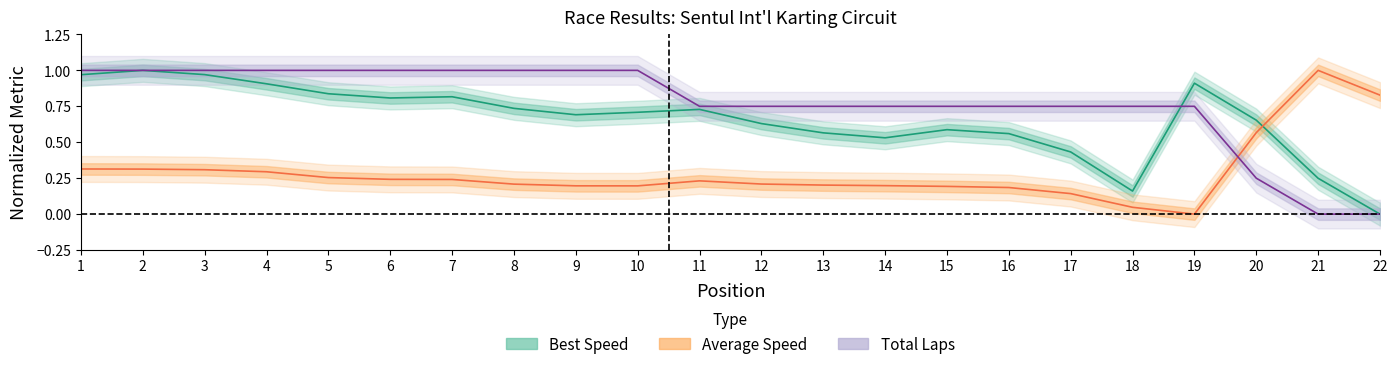

What is the value of the Total Laps point at the 7th from the left?

1.0